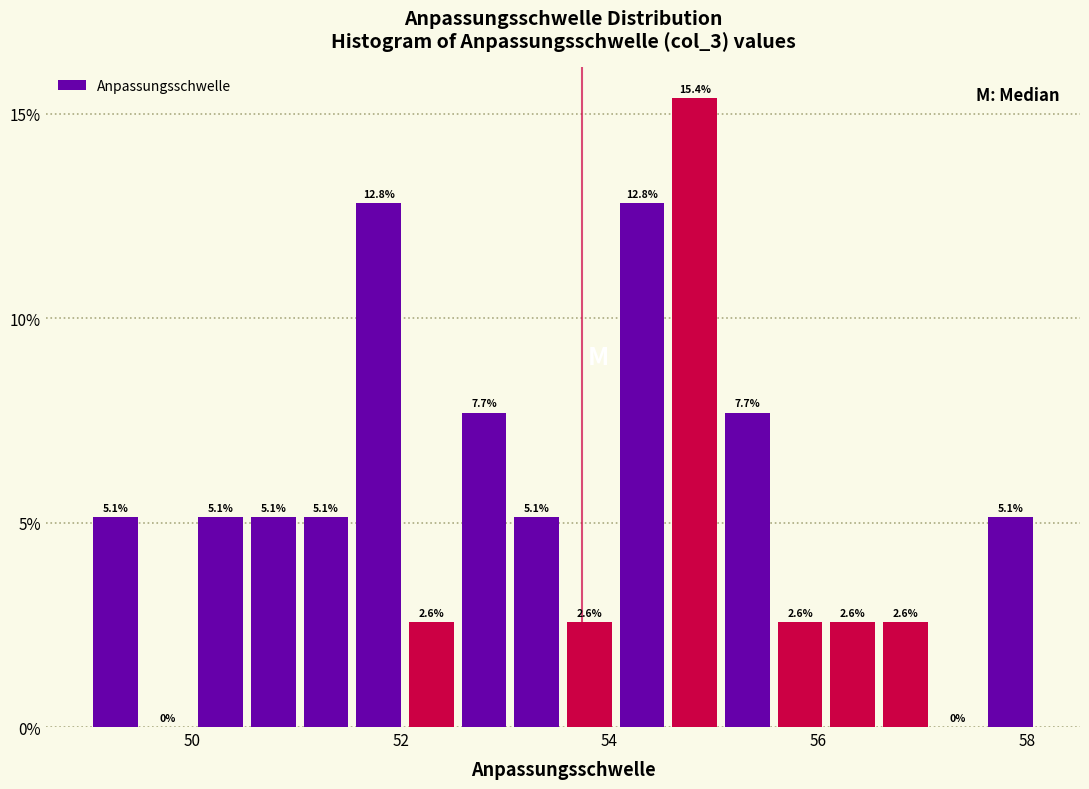

Read against the x-axis, roughly where is the centre of the tallest bar?

54.8